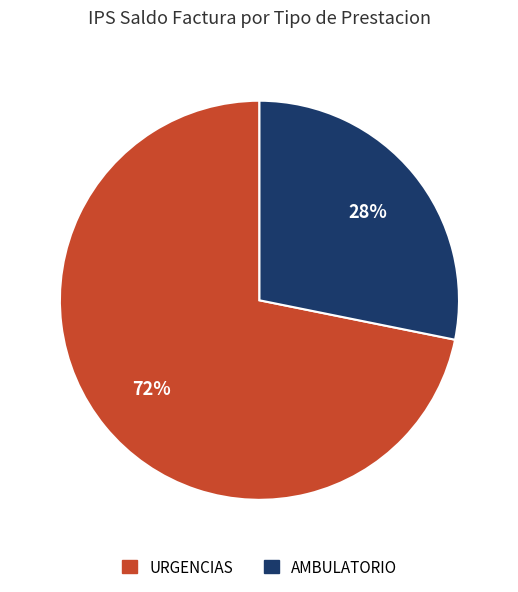

How many slices are in this pie chart?

2